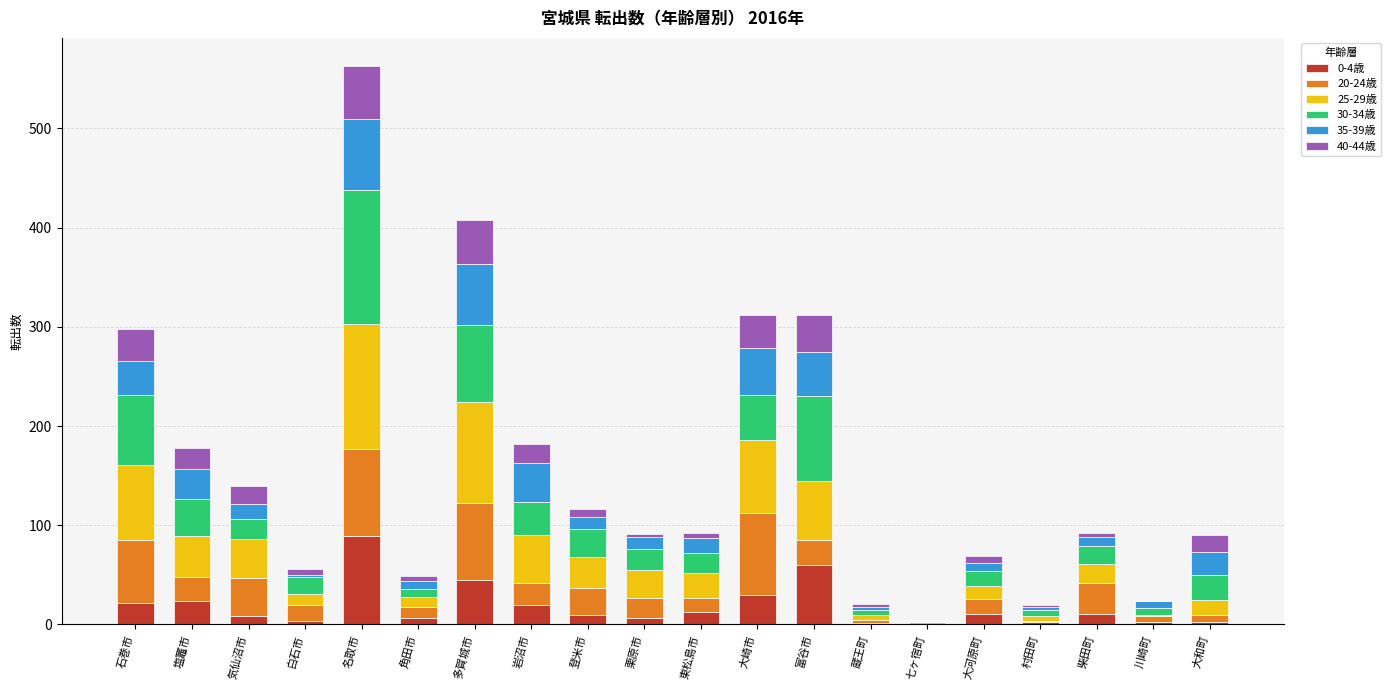

What is the total value across all series at 塩竈市?

178